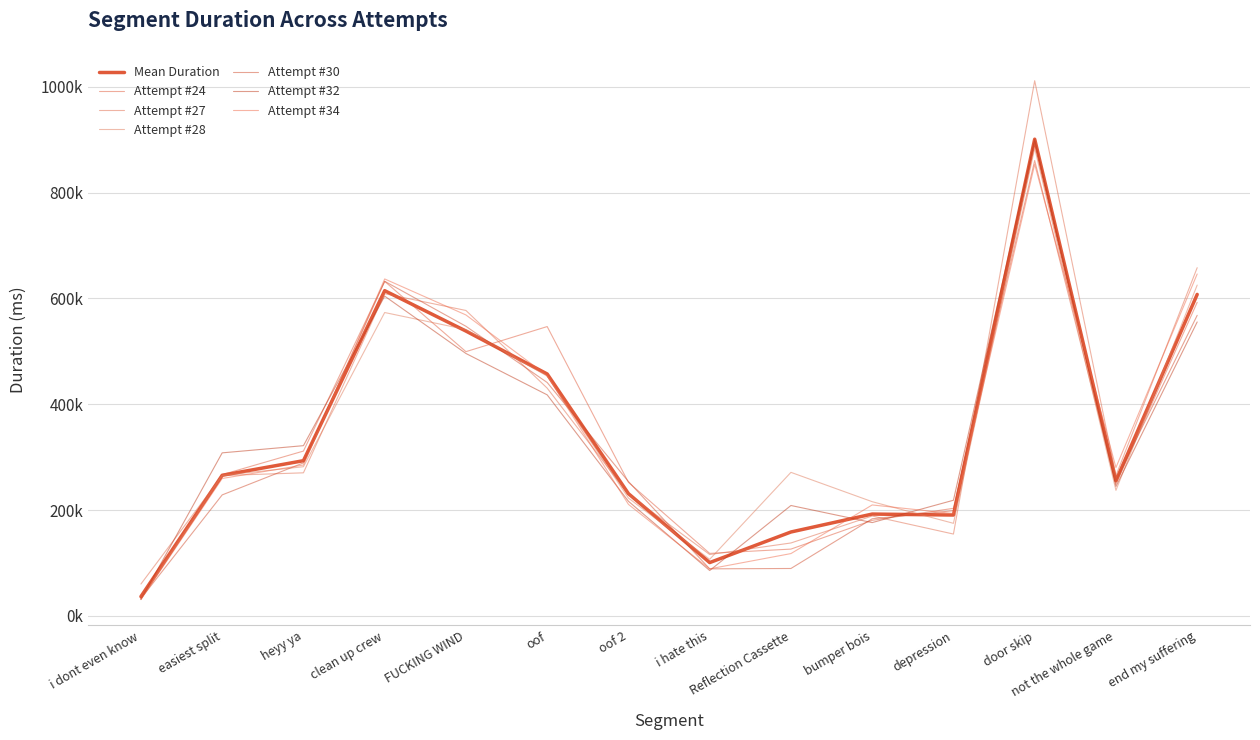

Is this an area chart (filled region under the line)?

No